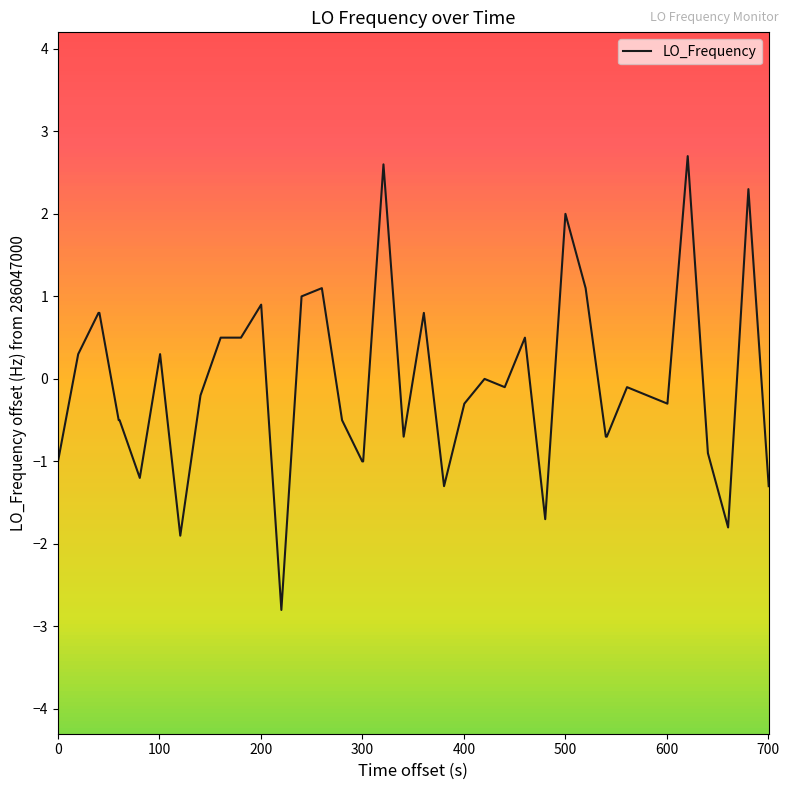

What is the smallest value displayed?

-2.8